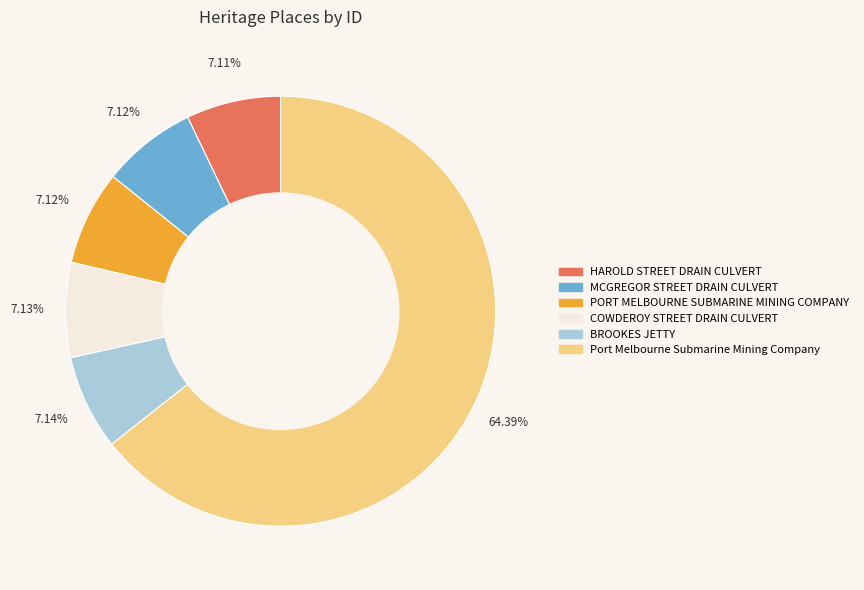

Approximately how many times larger is the value at Port Melbourne Submarine Mining Company compared to BROOKES JETTY?

9.0